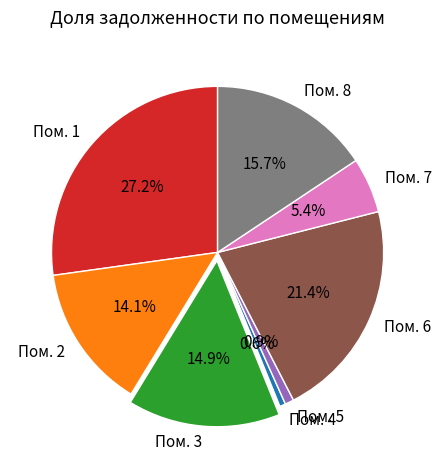

Which category has the biggest portion of the pie?

Пом. 1